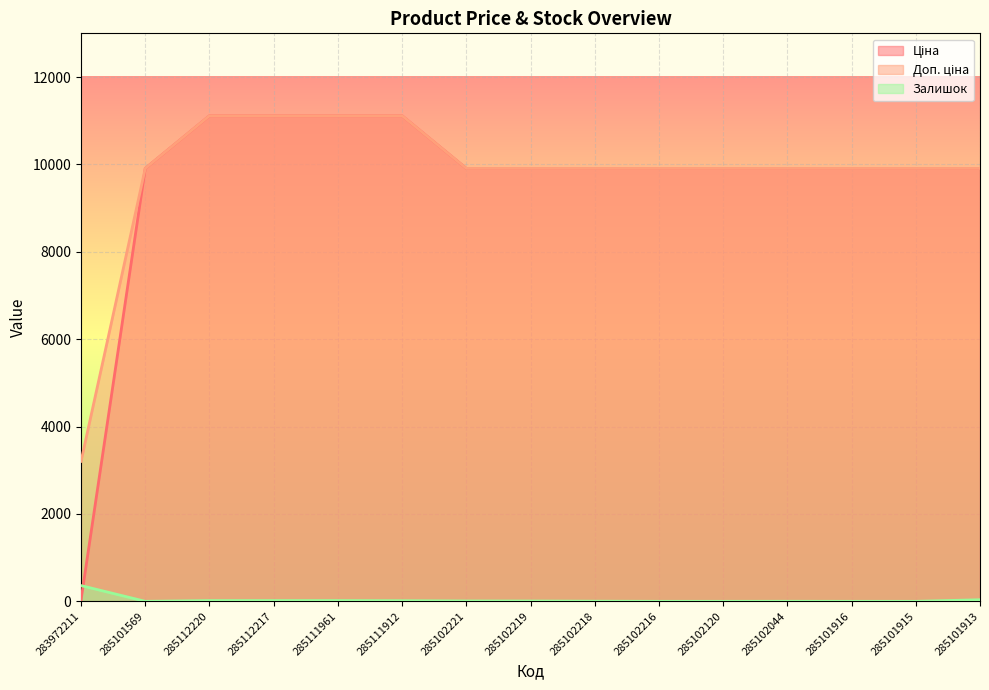

What position from the right is 285102219?

8